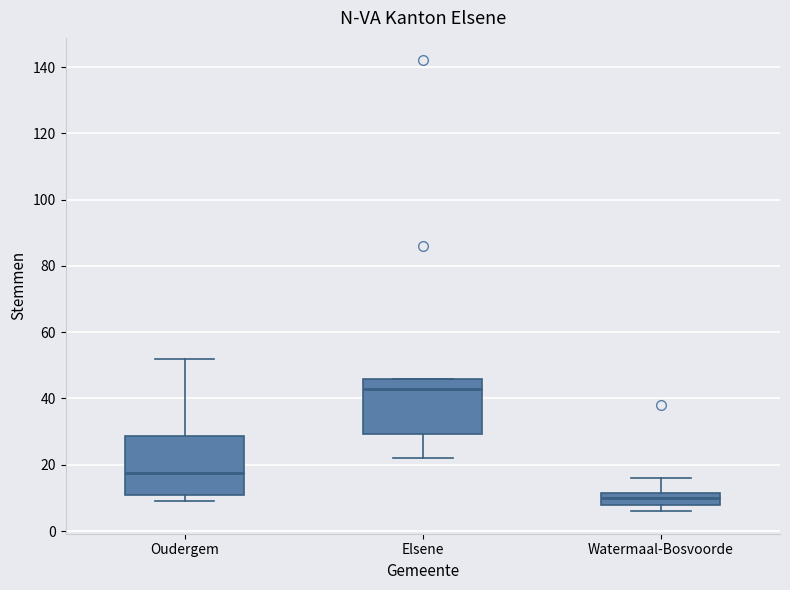

Where does the median line of the box for Elsene sit on the y-axis? The values are not printed on the chart, so give them approximately, as read against the axis.

44